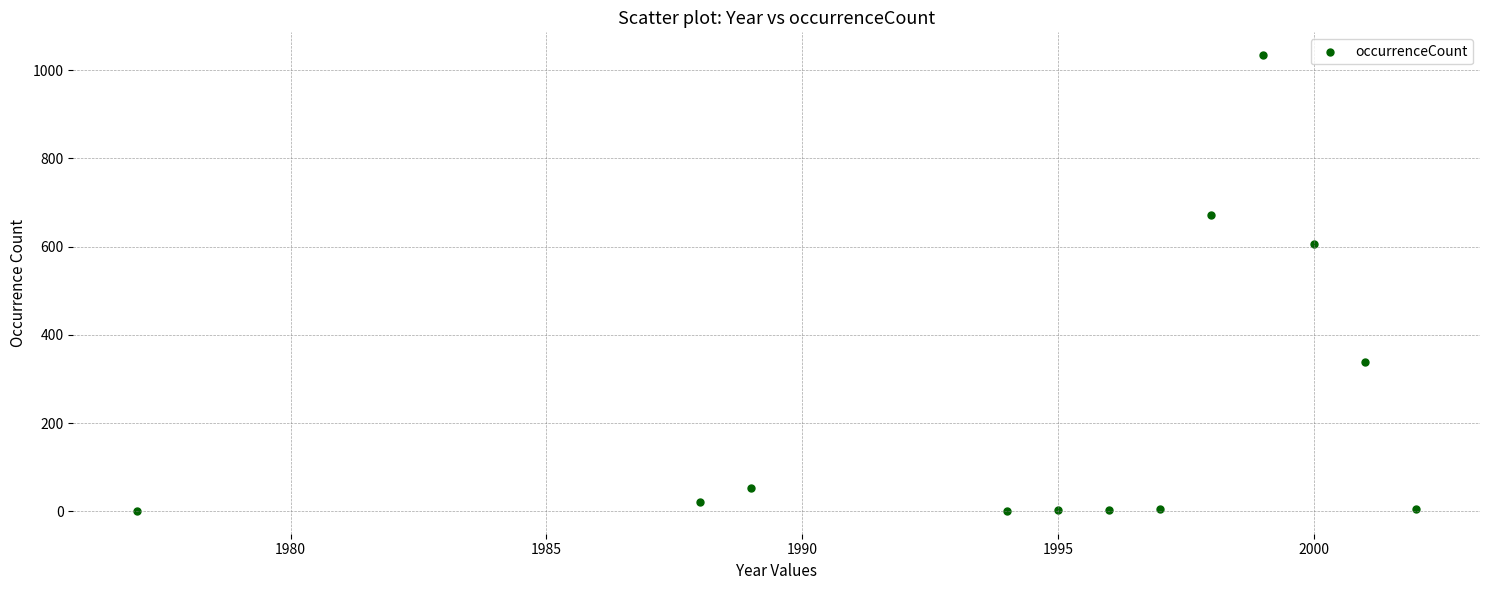

What is the range of X values (max minus min)?

25